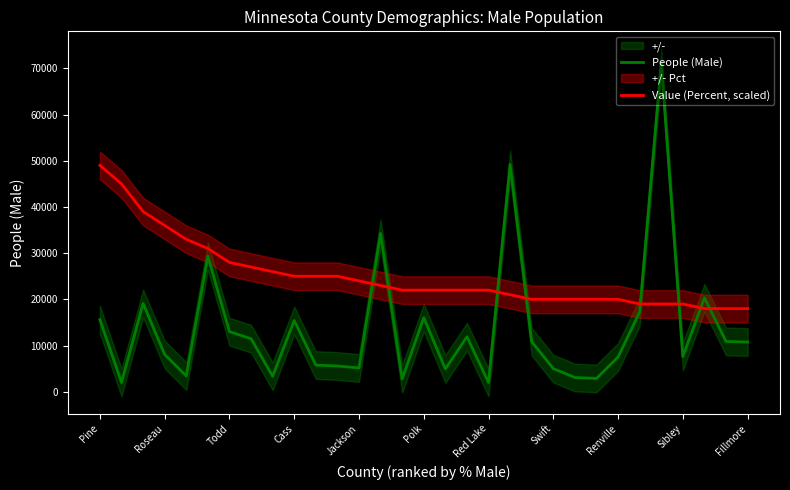

How many intersections are there between People (Male) and Value (Percent, scaled)?

8